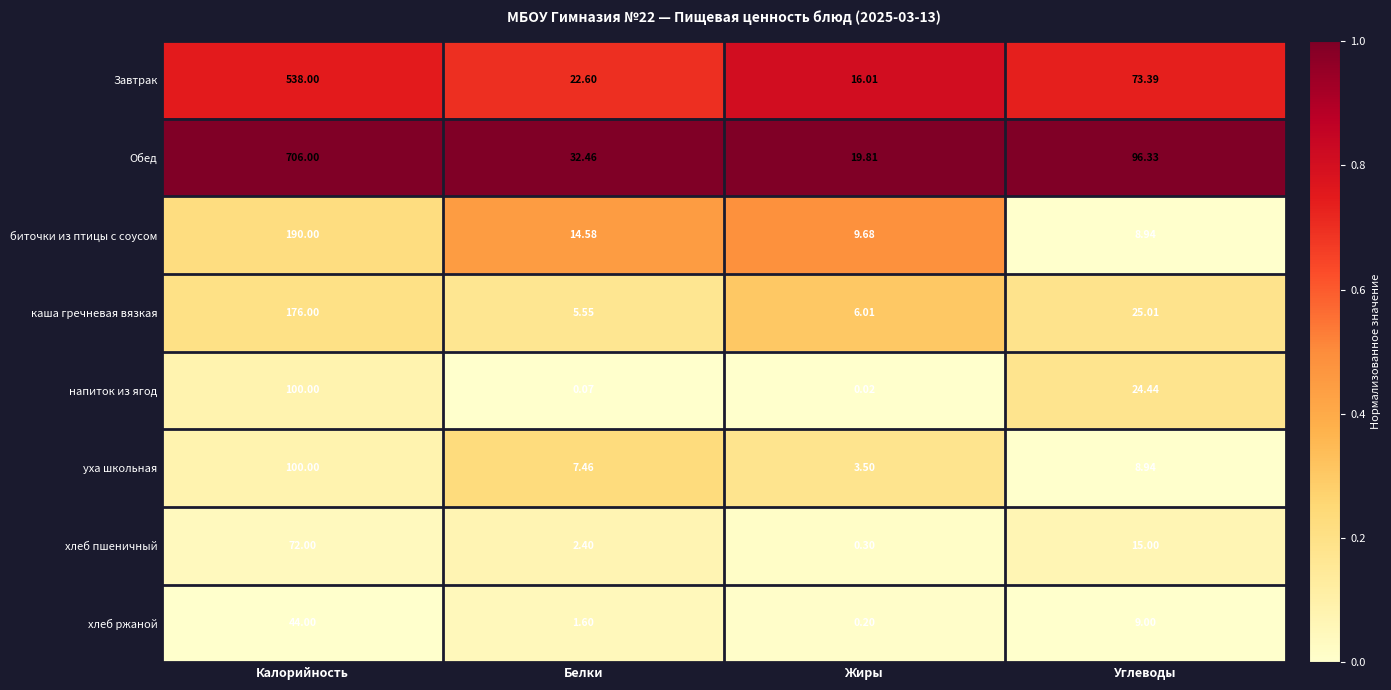

Which category has the lowest value across all series?

Жиры